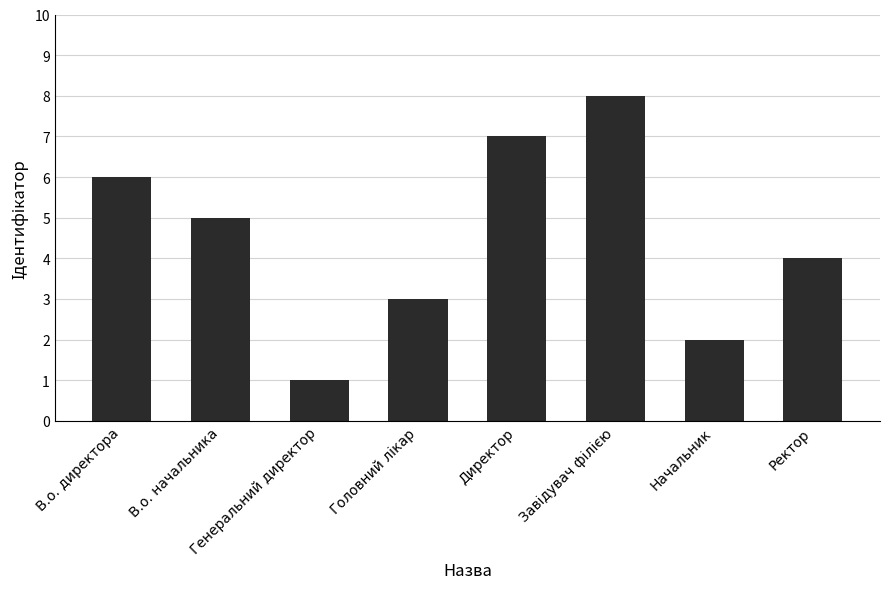

What is the change in value from Директор to Ректор?

-3